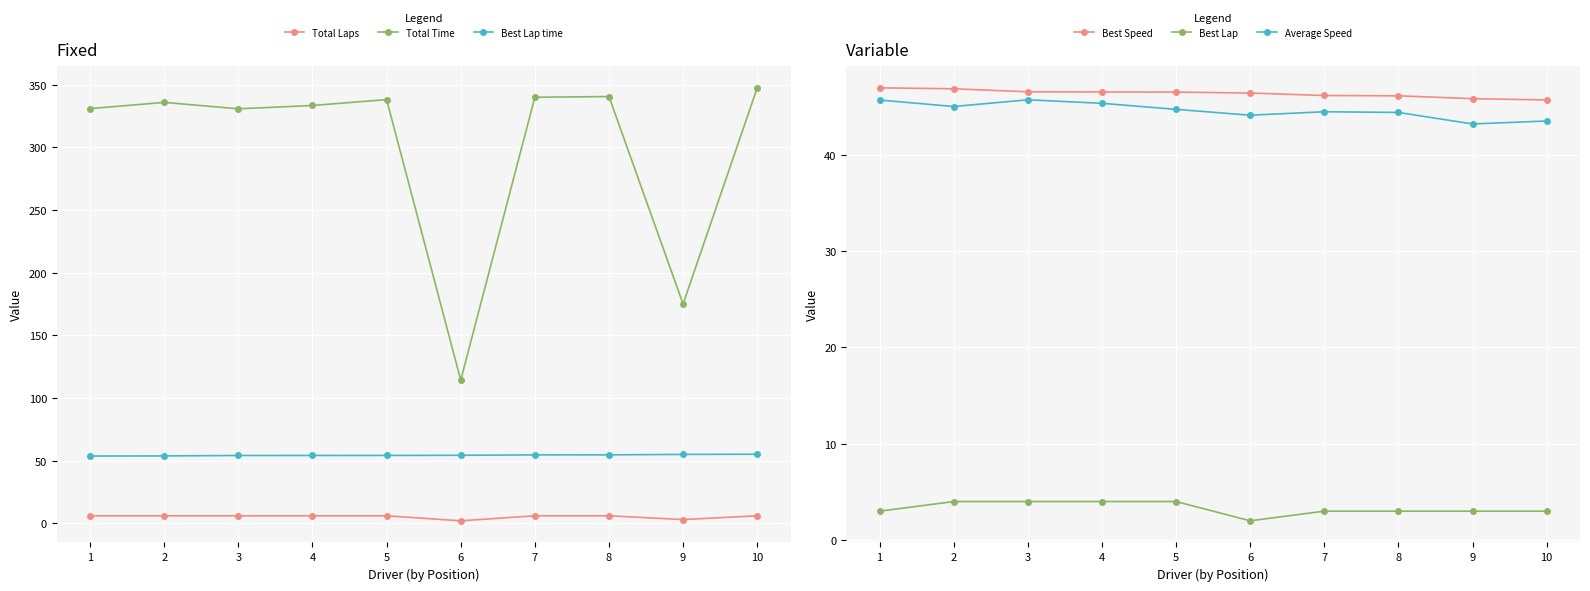

Read the Total Laps value at 5.

6.0